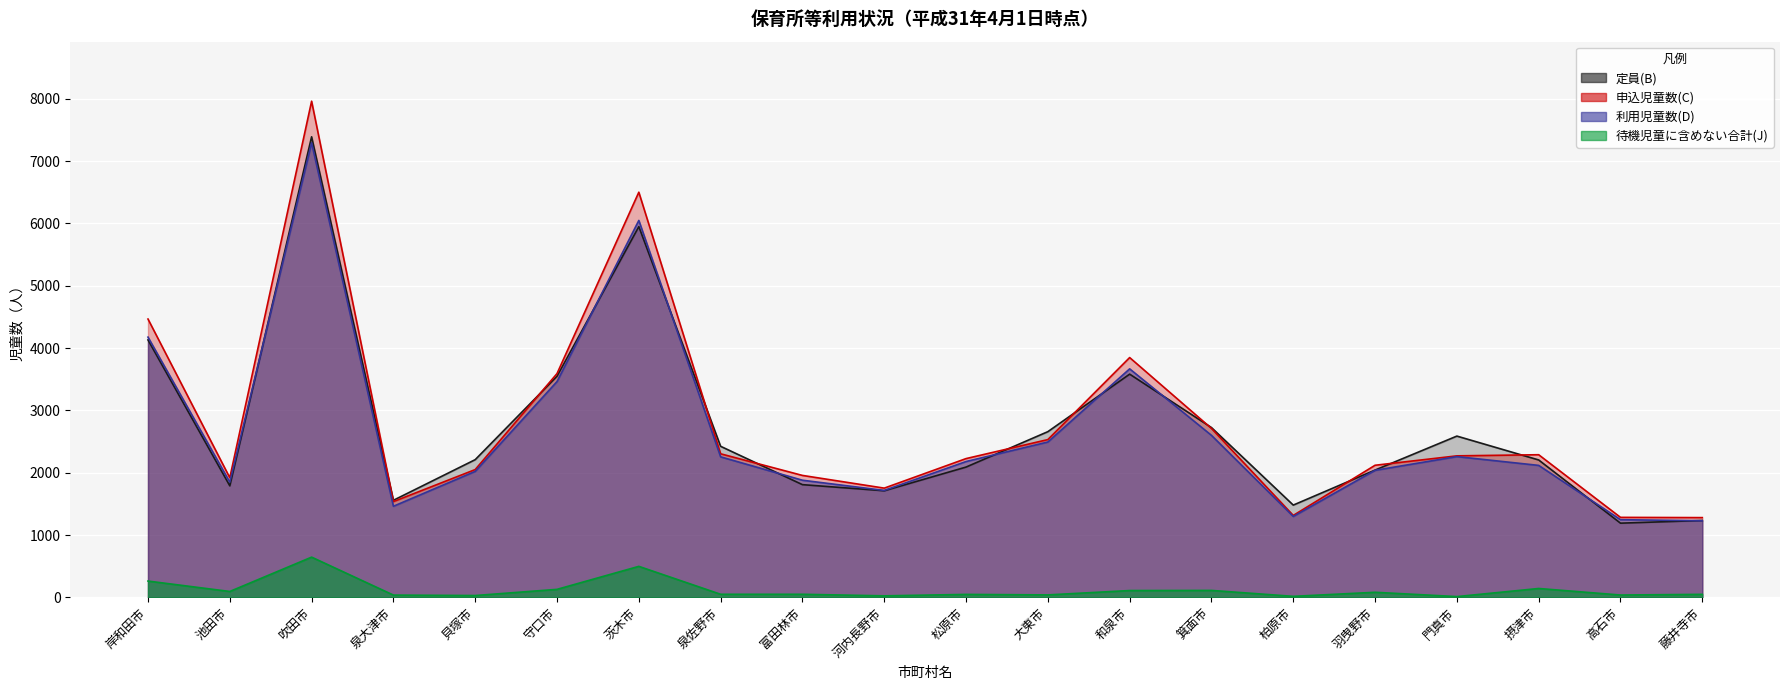

Rank the categories by 定員(B) value from highest to lowest.

吹田市, 茨木市, 岸和田市, 和泉市, 守口市, 箕面市, 大東市, 門真市, 泉佐野市, 貝塚市, 摂津市, 松原市, 羽曳野市, 富田林市, 池田市, 河内長野市, 泉大津市, 柏原市, 藤井寺市, 高石市